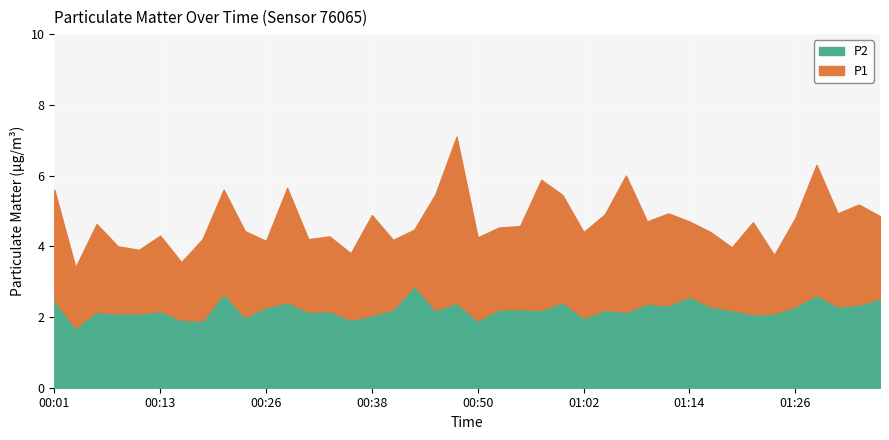

How many data points does each series have?

40